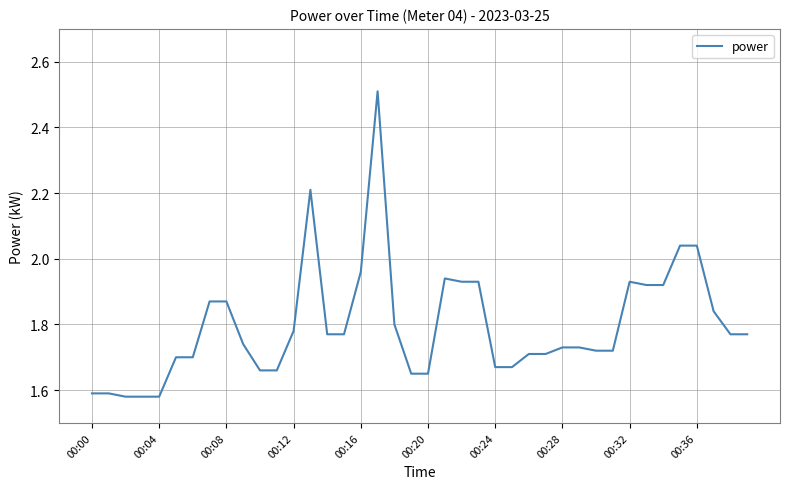

What is the difference between the maximum and minimum values?

0.9